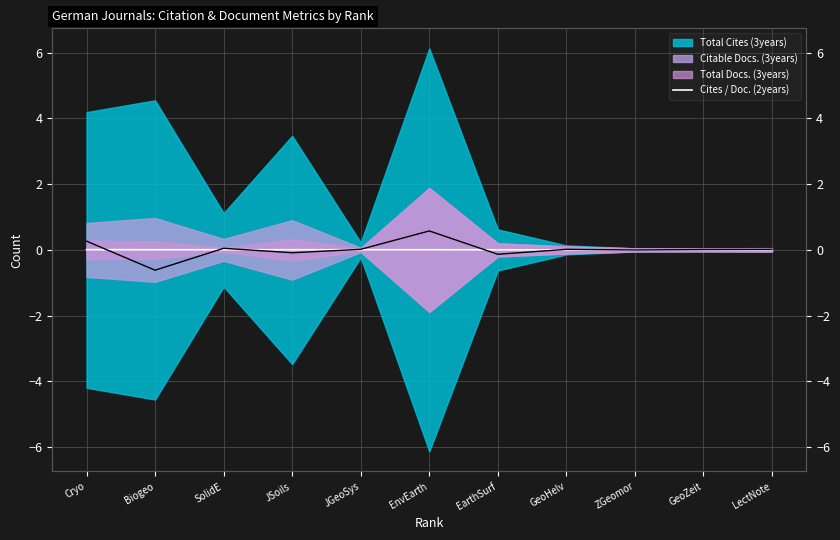

How many data points does each series have?

11